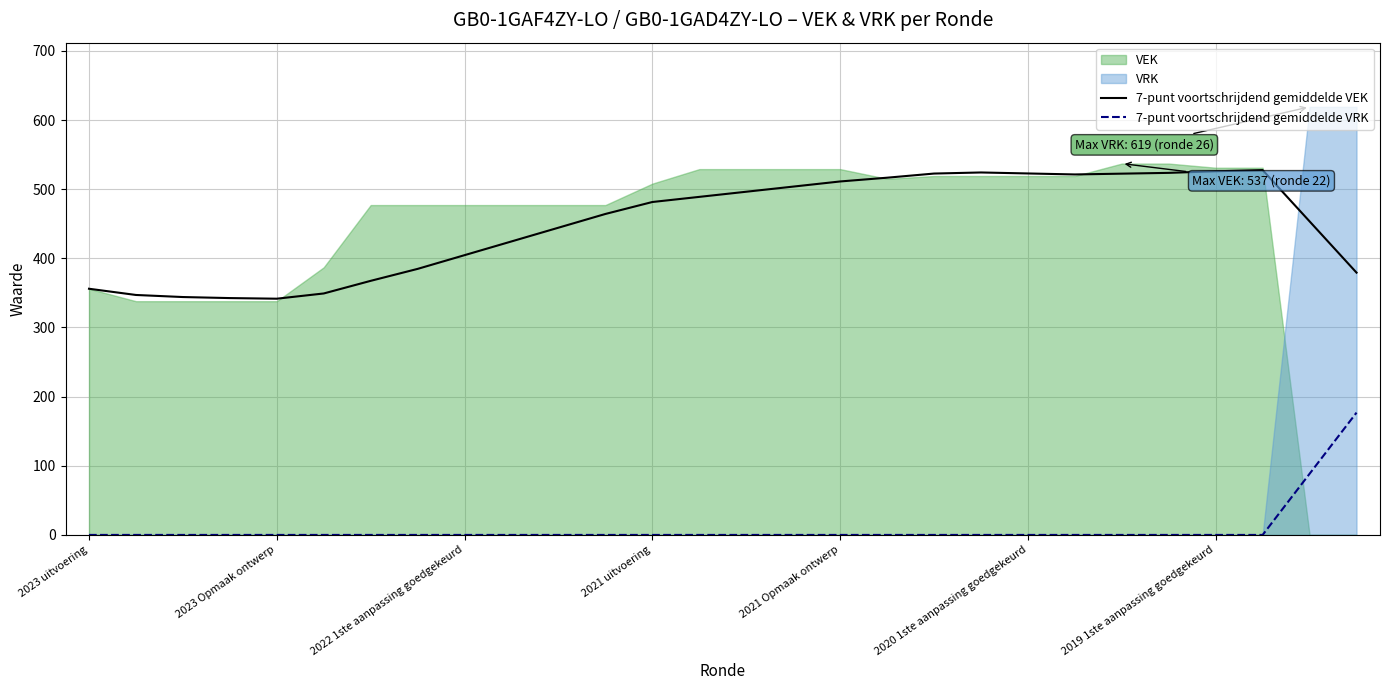

True or false: 7-punt voortschrijdend gemiddelde VEK and 7-punt voortschrijdend gemiddelde VRK intersect in this chart.

False